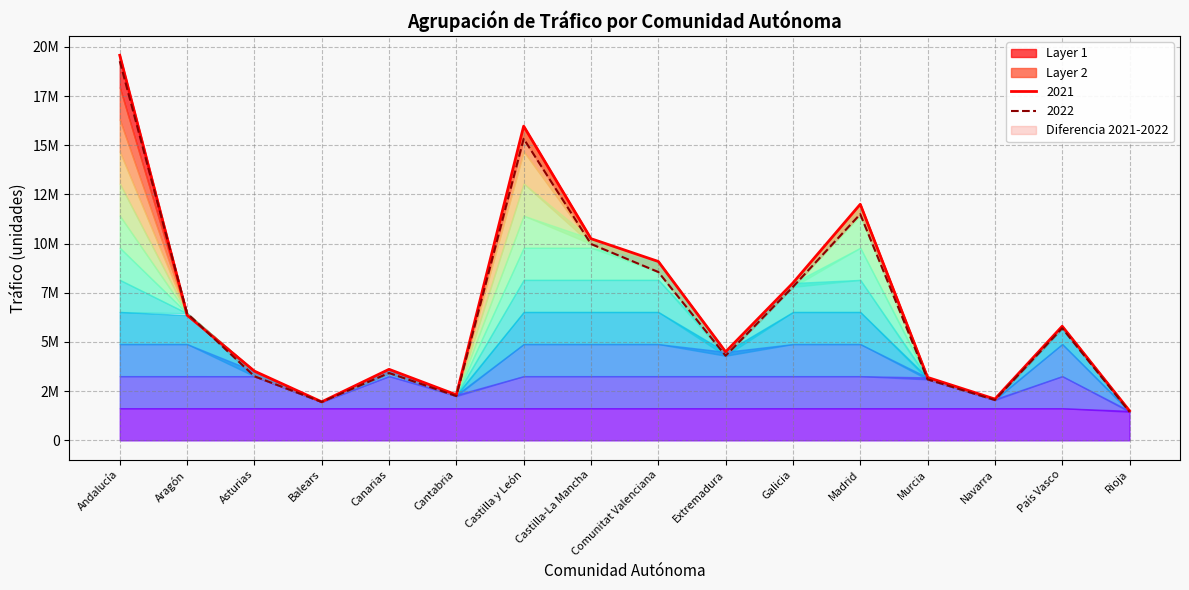

At which label does 2021 reach its minimum?

Rioja